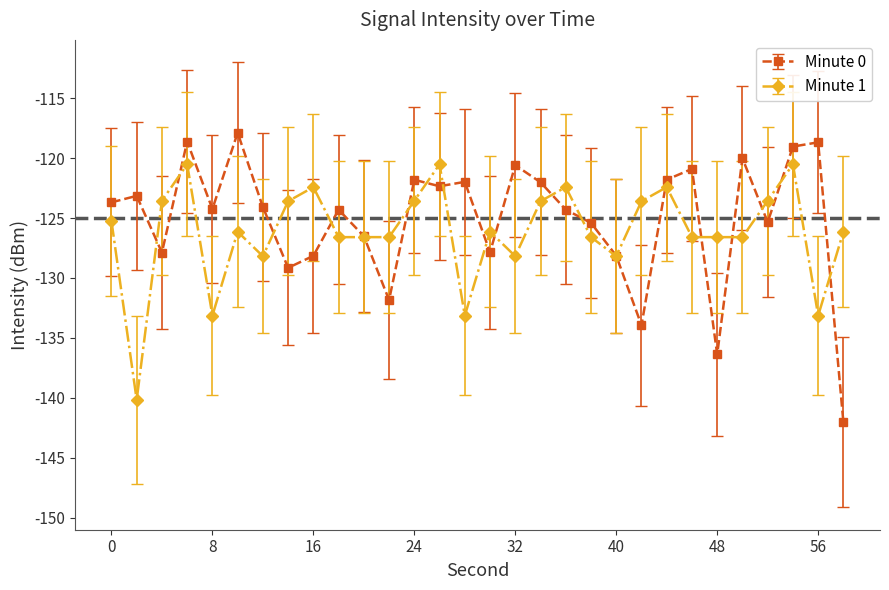

What are all the series names shown in the legend?

Minute 0, Minute 1